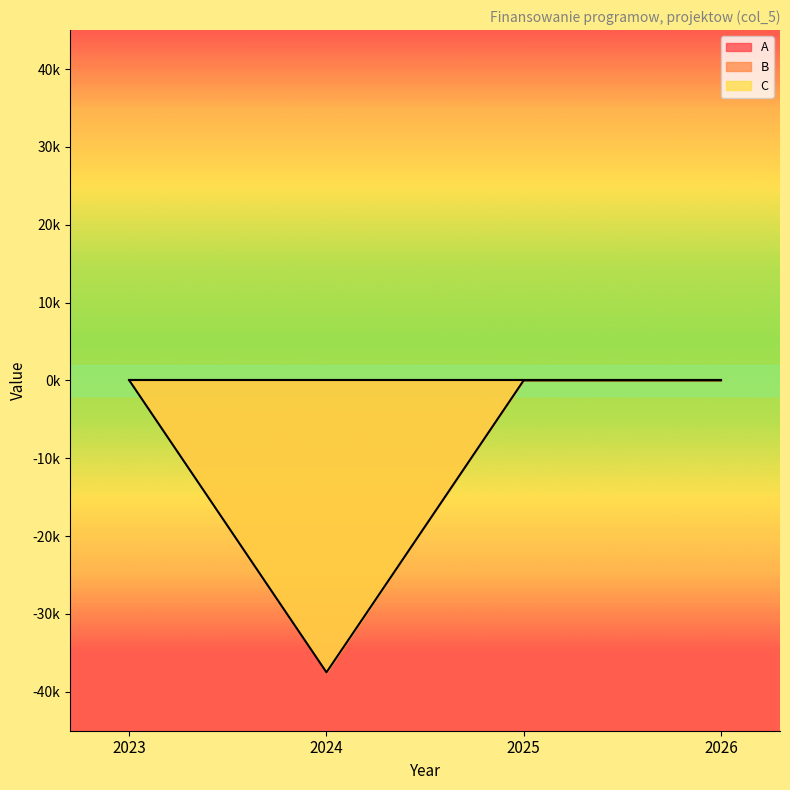

What is the difference between the maximum and minimum values in the C series?

37500